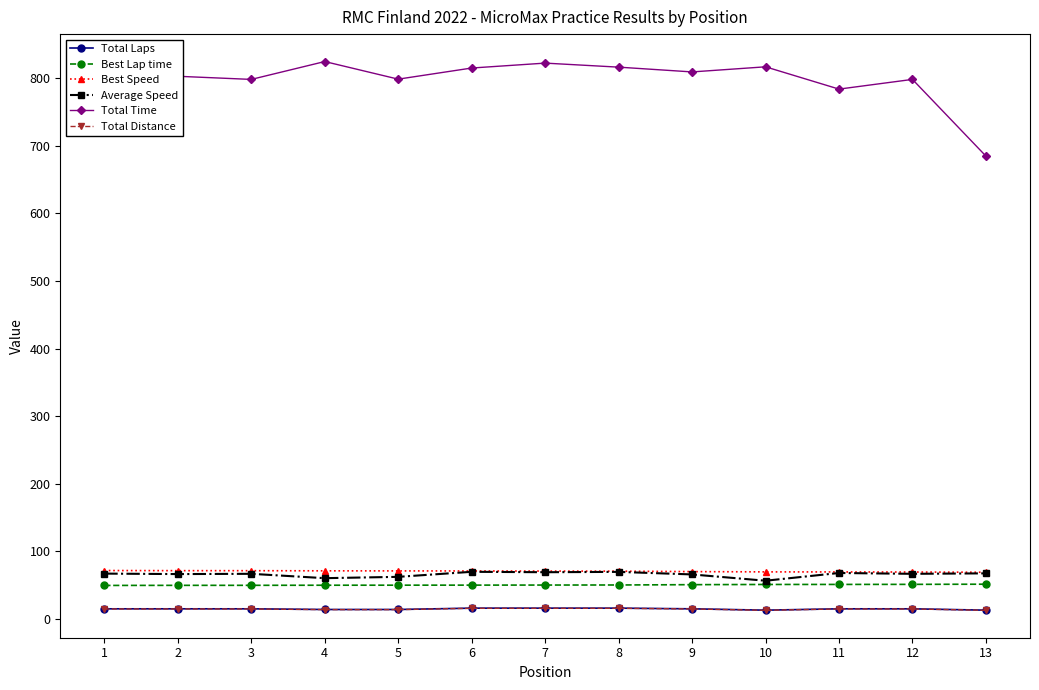

True or false: Average Speed has more than 1 points higher than both neighbors.

True